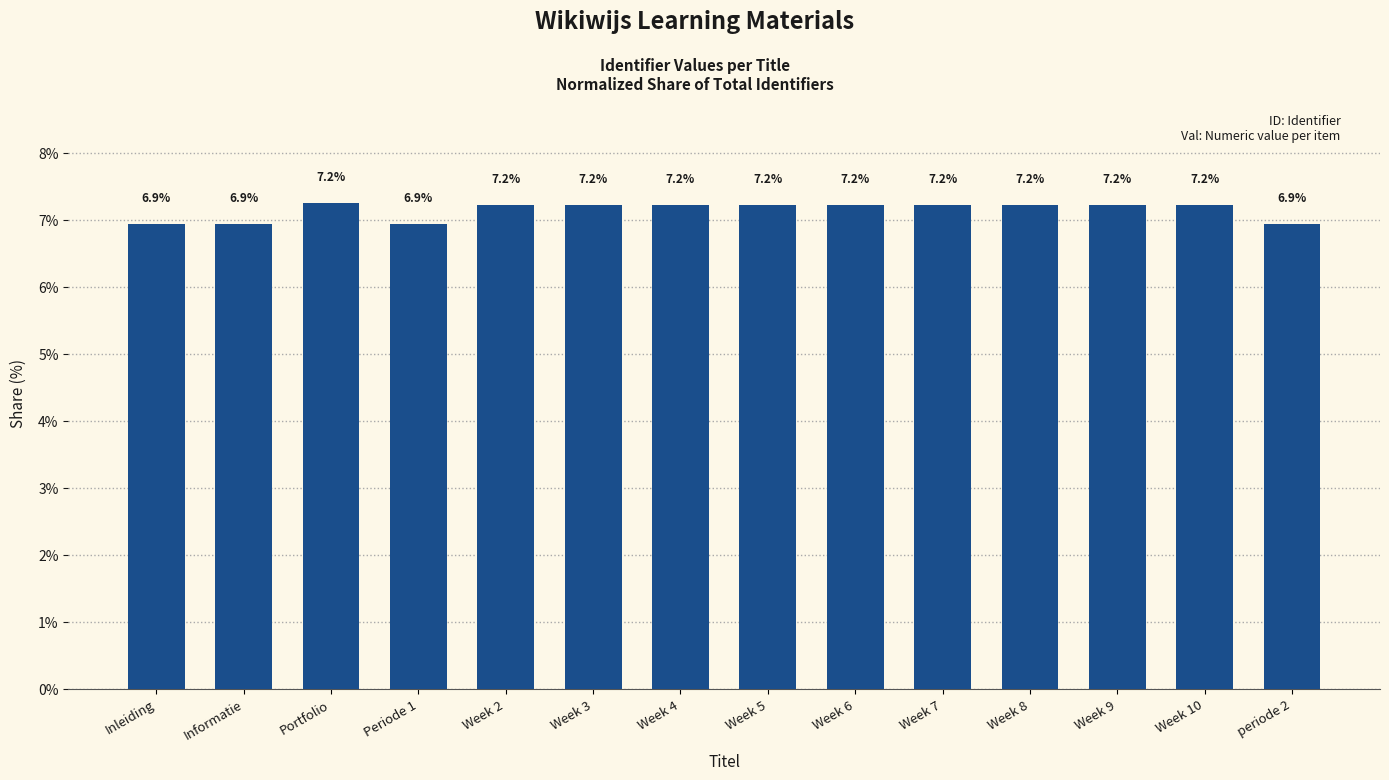

The value at Inleiding is 6.9. True or false?

True